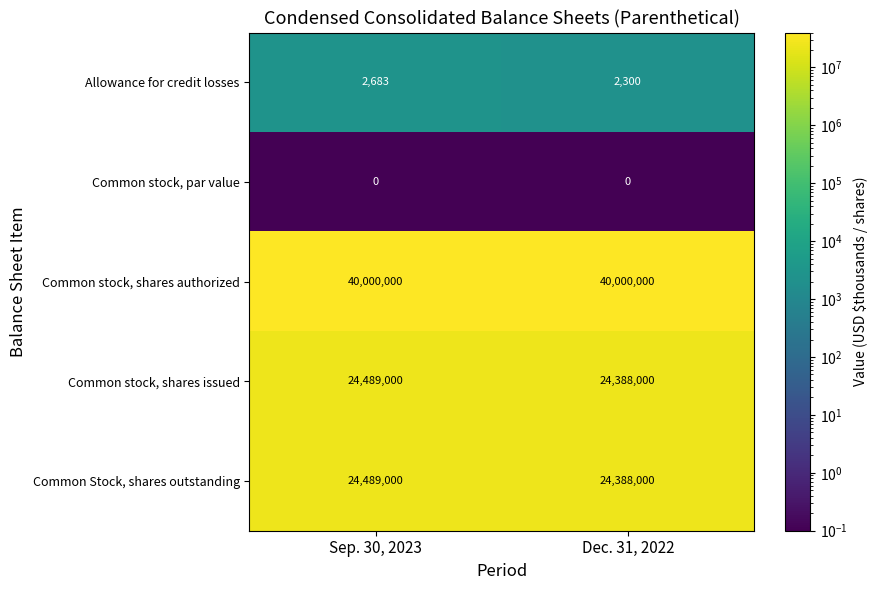

Count the number of data series in this chart.

5